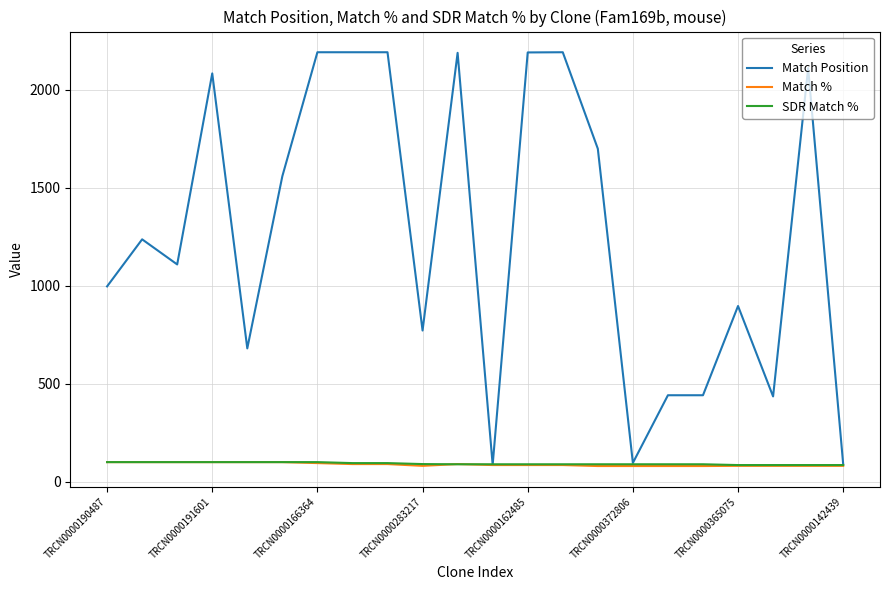

Which series has the largest total across all categories?

Match Position